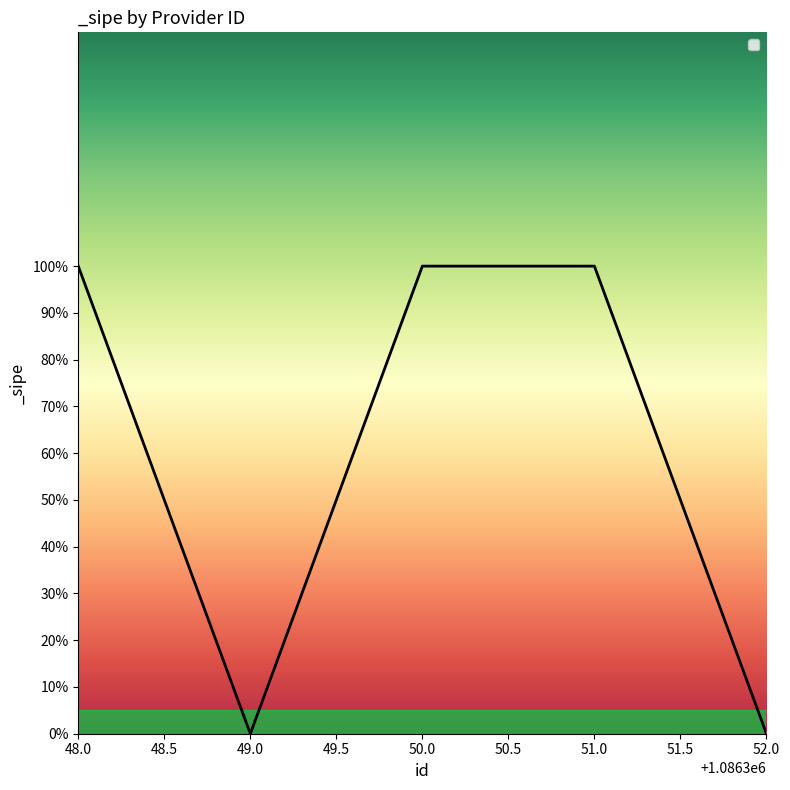

Does the chart have visible grid lines?

No